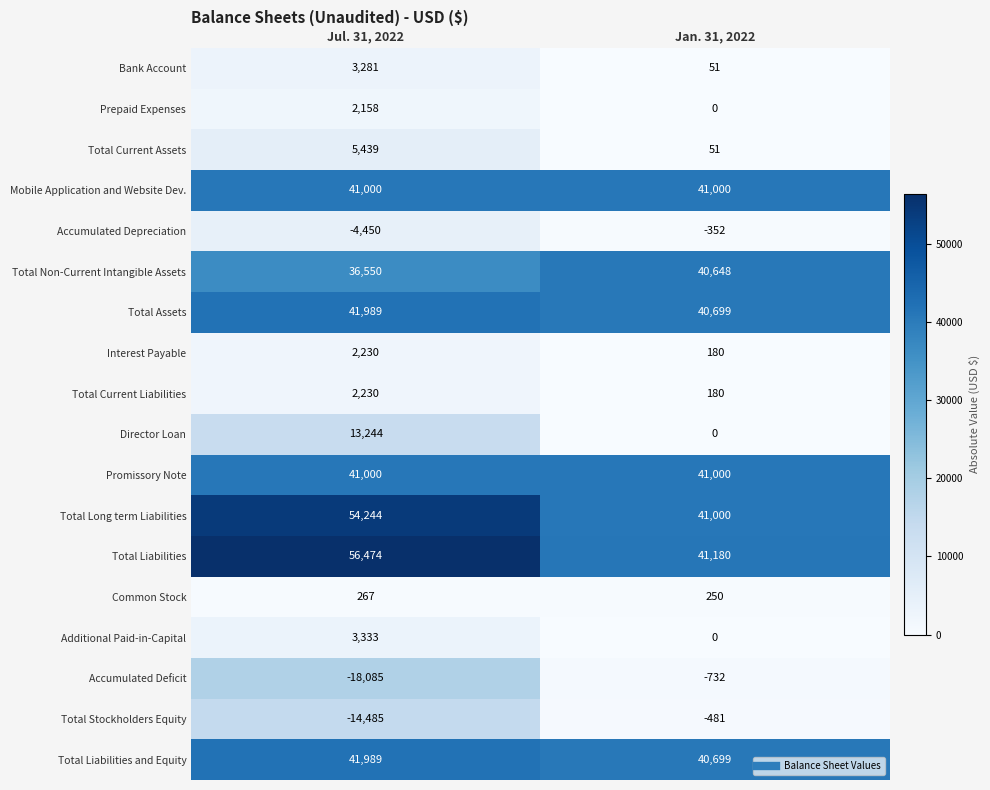

Rank the categories by Total Current Liabilities value from highest to lowest.

Jul. 31, 2022, Jan. 31, 2022